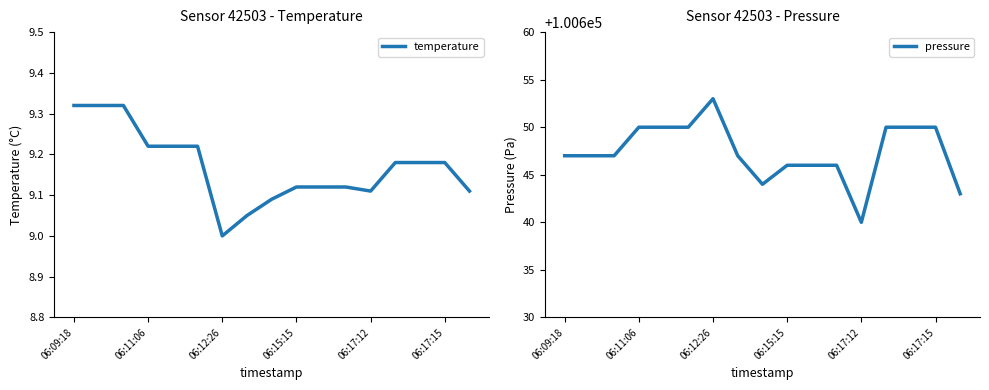

What is the lowest value of the temperature series?

9.0